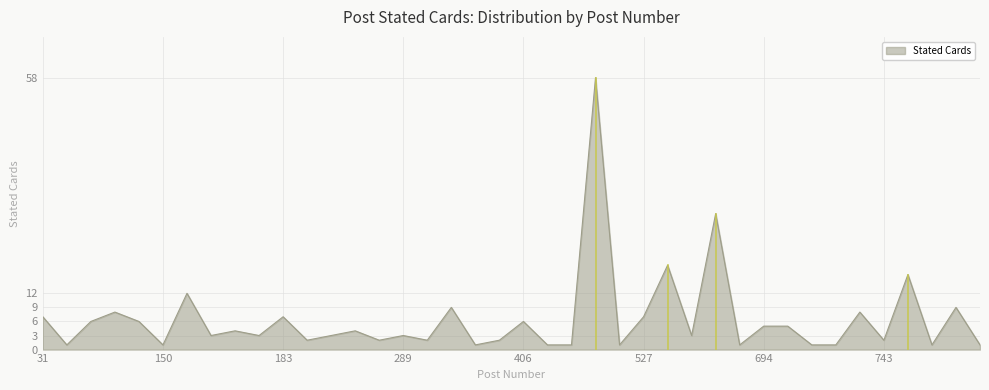

What is the maximum value shown in the chart?

58